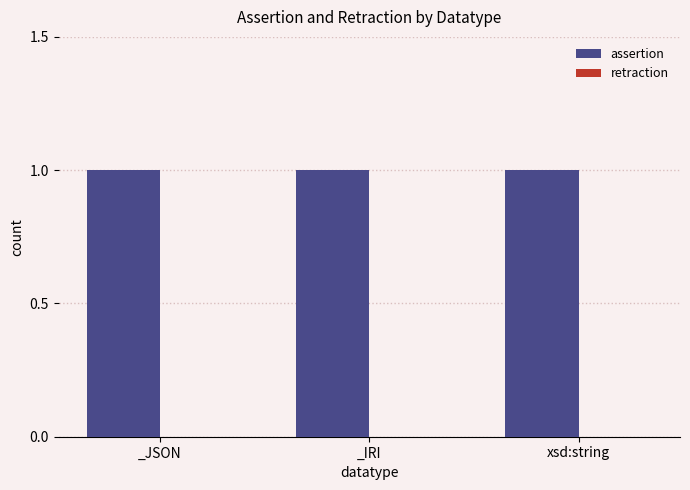

Is it true that assertion equals 2 at _IRI?

False